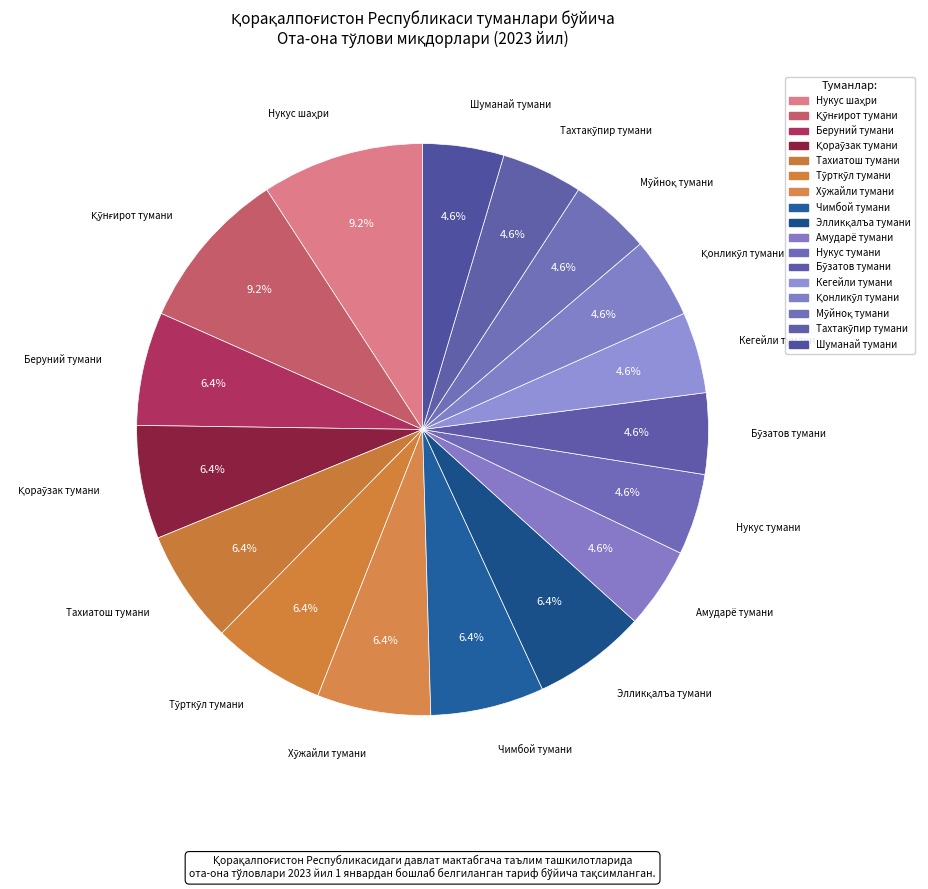

Is it true that Беруний тумани is 1% of the pie?

False